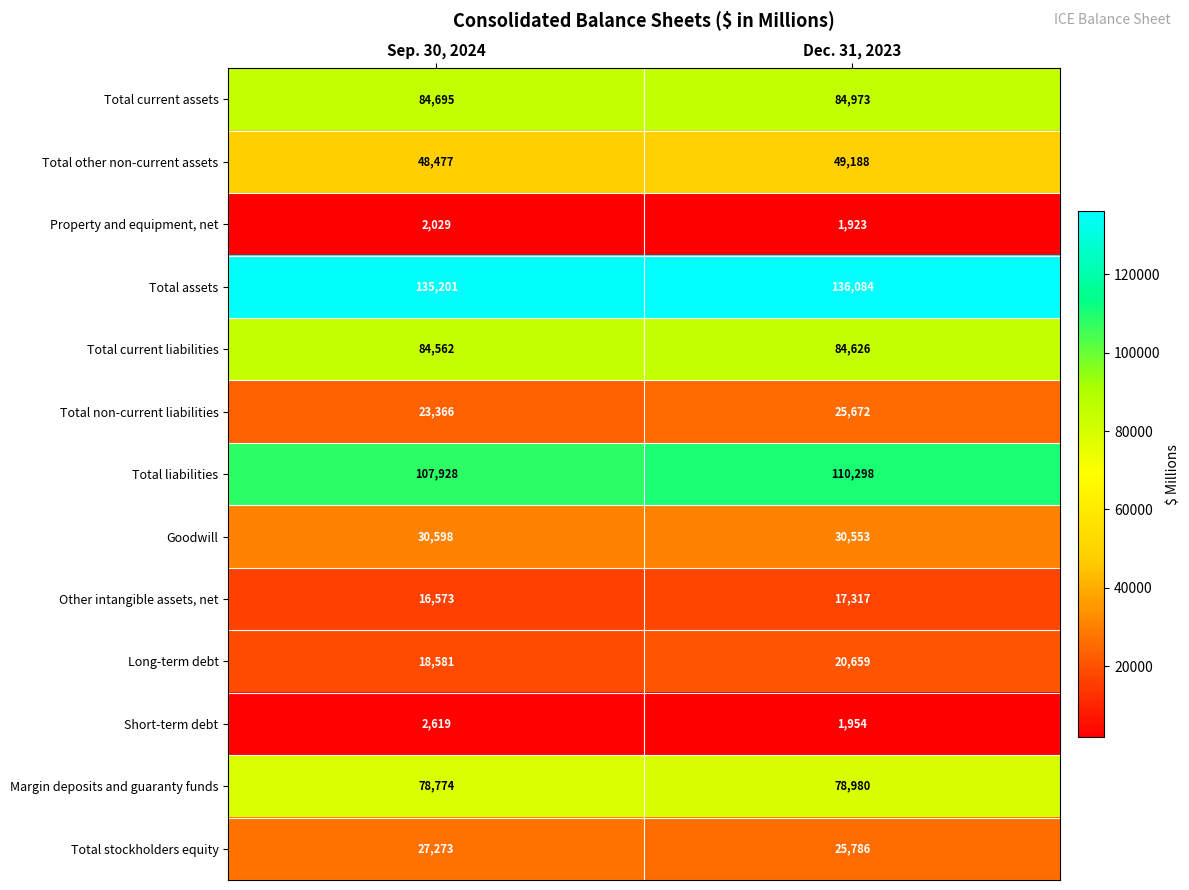

What is the approximate value of Total current assets at Dec. 31, 2023?

84973